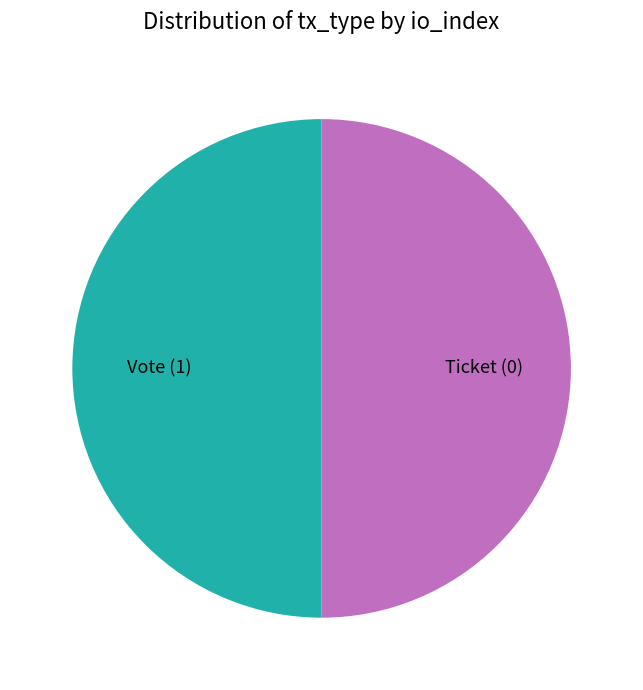

How many segments does this pie chart have?

2